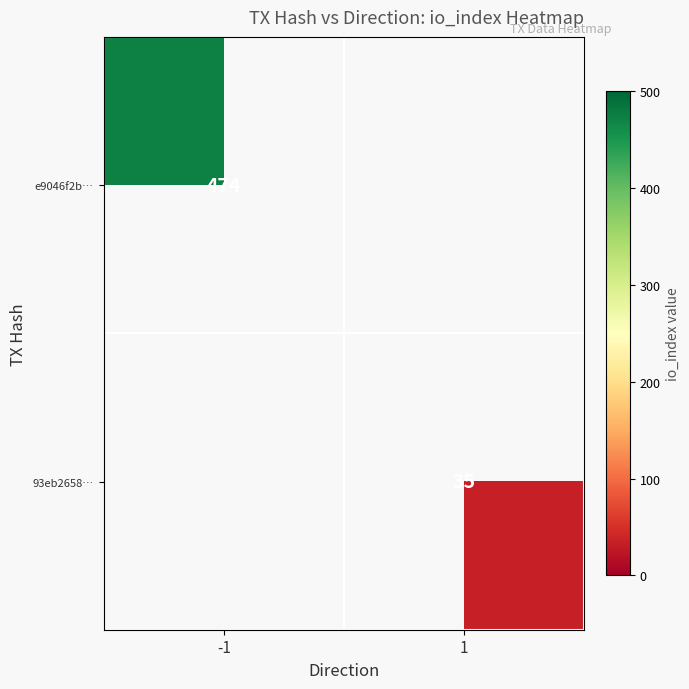

The value of e9046f2b… at -1 is 474. True or false?

True